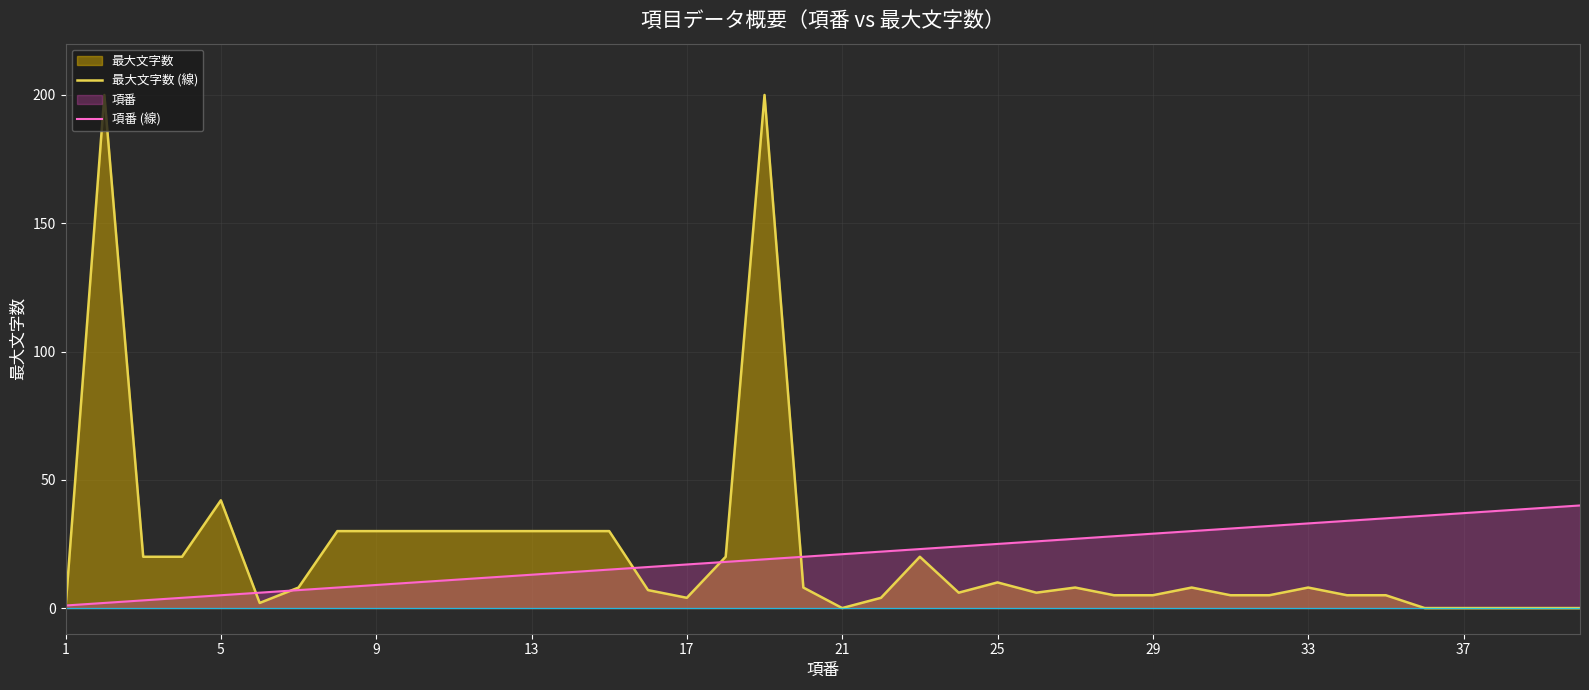

Which series ends up on top after the final intersection of 最大文字数 (線) and 項番 (線)?

項番 (線)